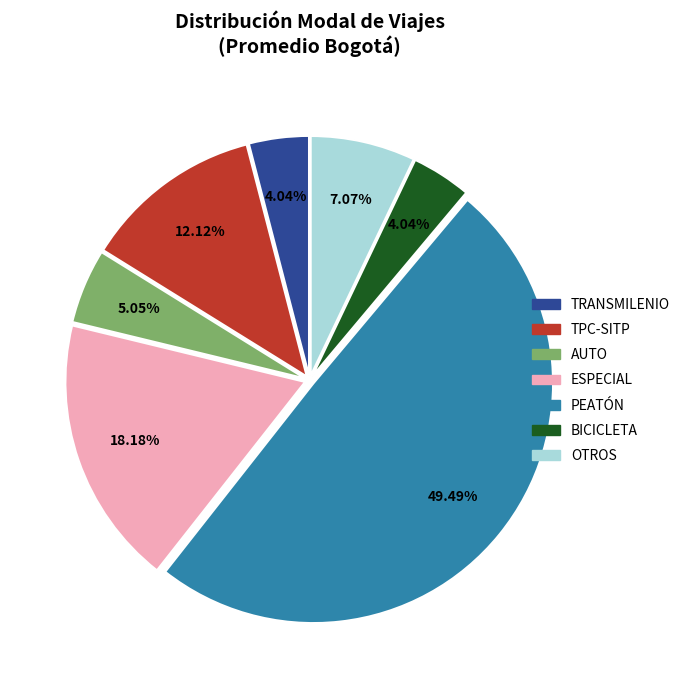

Does TPC-SITP represent more than half of the total?

No